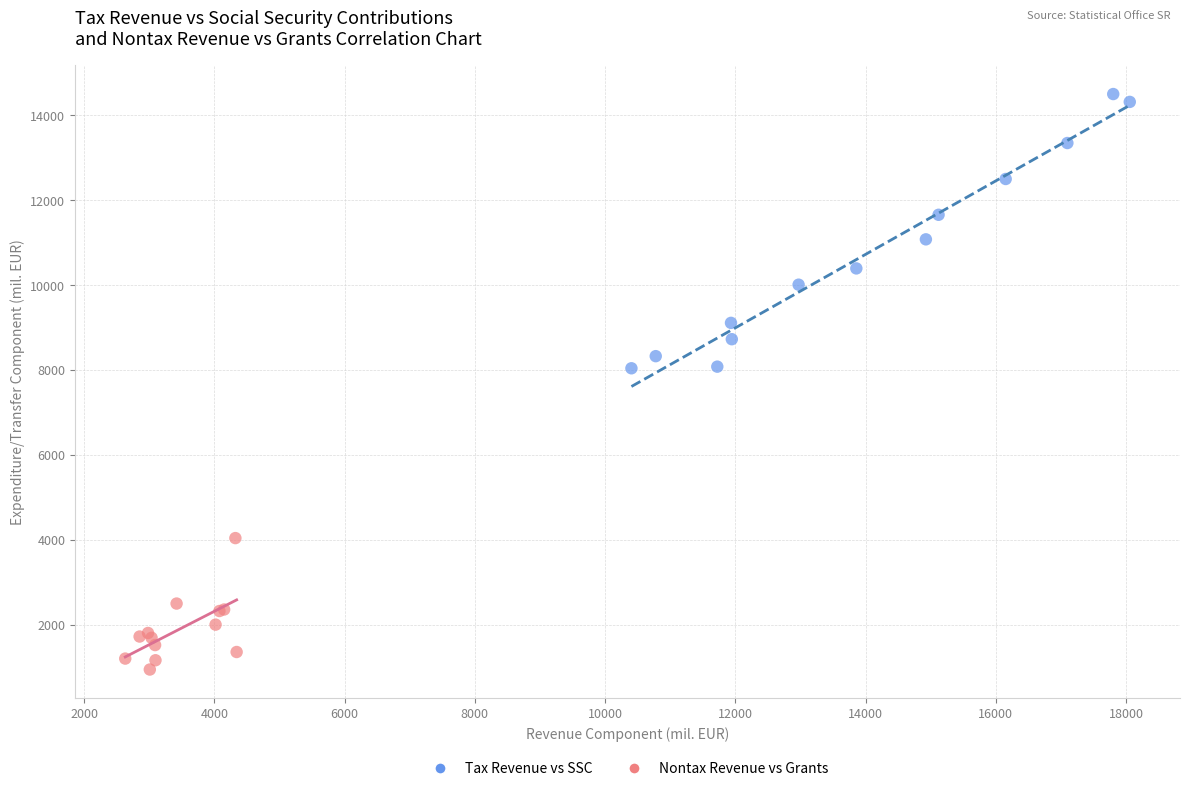

What are all the series names shown in the legend?

Tax Revenue vs SSC, Nontax Revenue vs Grants